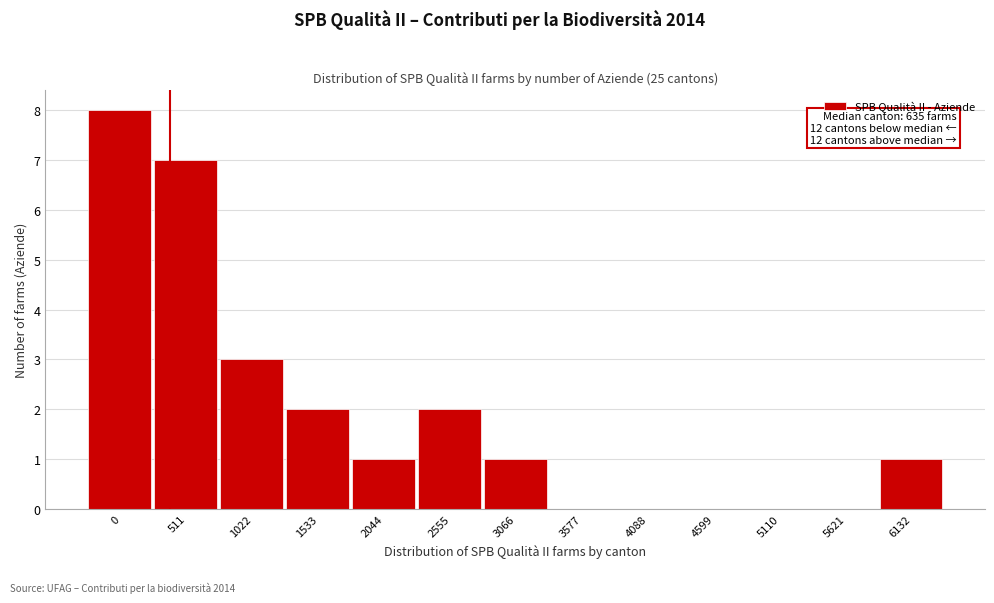

Reading left to right, list all the values displayed in this chart.

0=8	511=7	1022=3	1533=2	2044=1	2555=2	3066=1	3577=0	4088=0	4599=0	5110=0	5621=0	6132=1